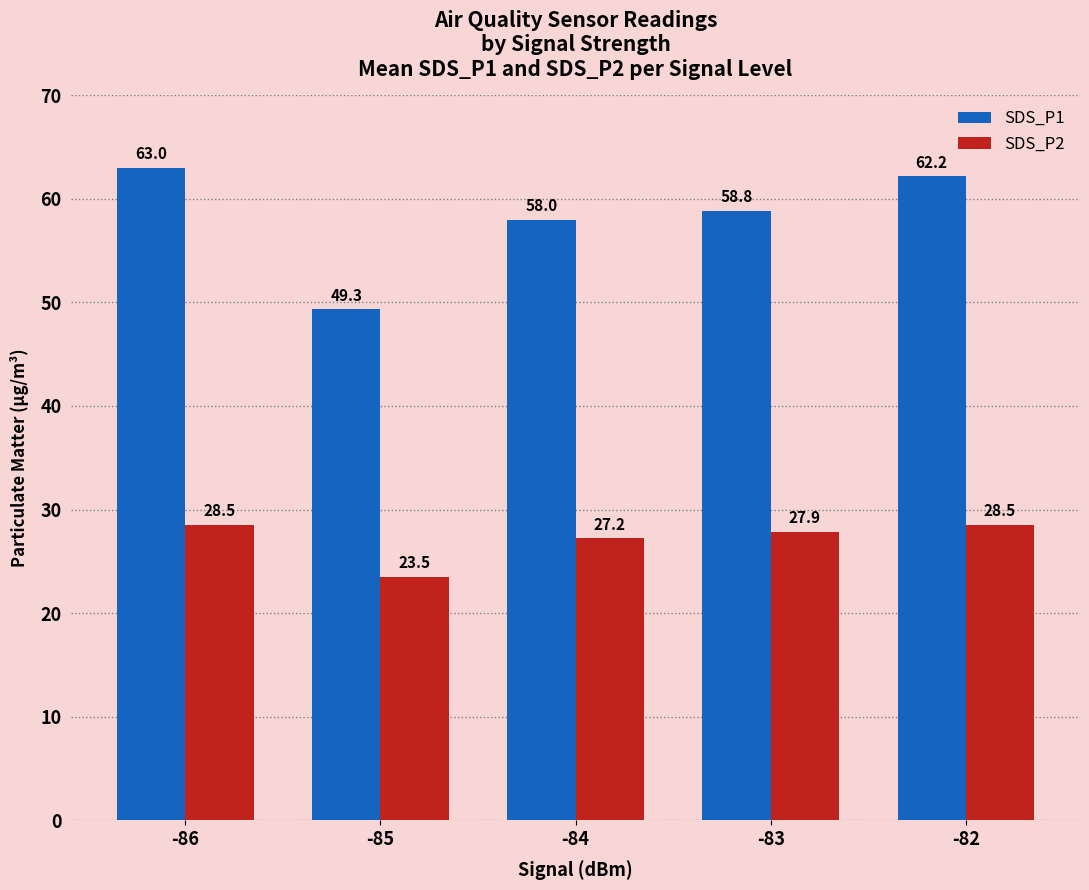

List the series in order of their overall mean, highest first.

SDS_P1, SDS_P2